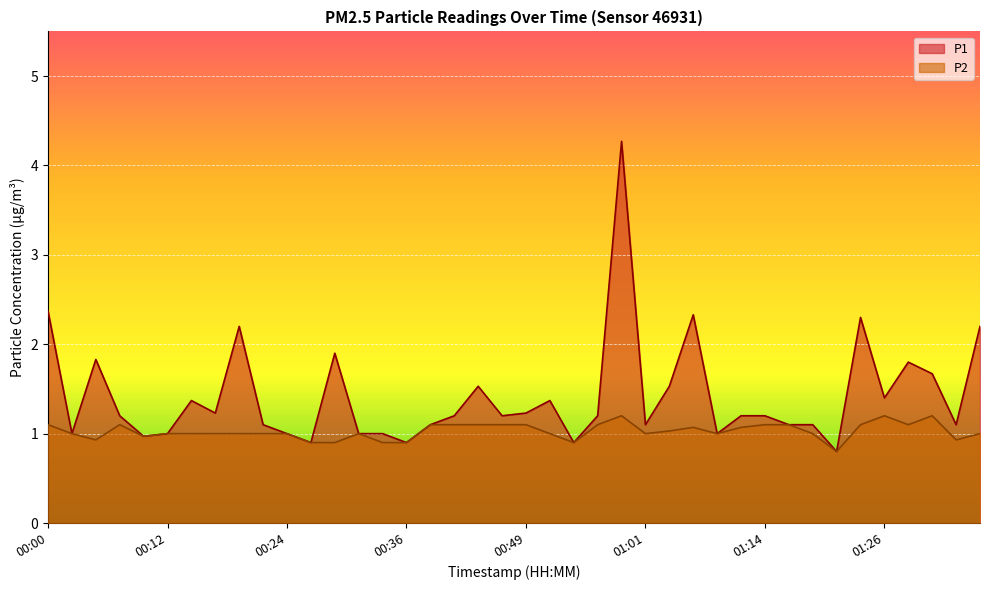

True or false: P1 has a value of 1.4 at 00:27.

False